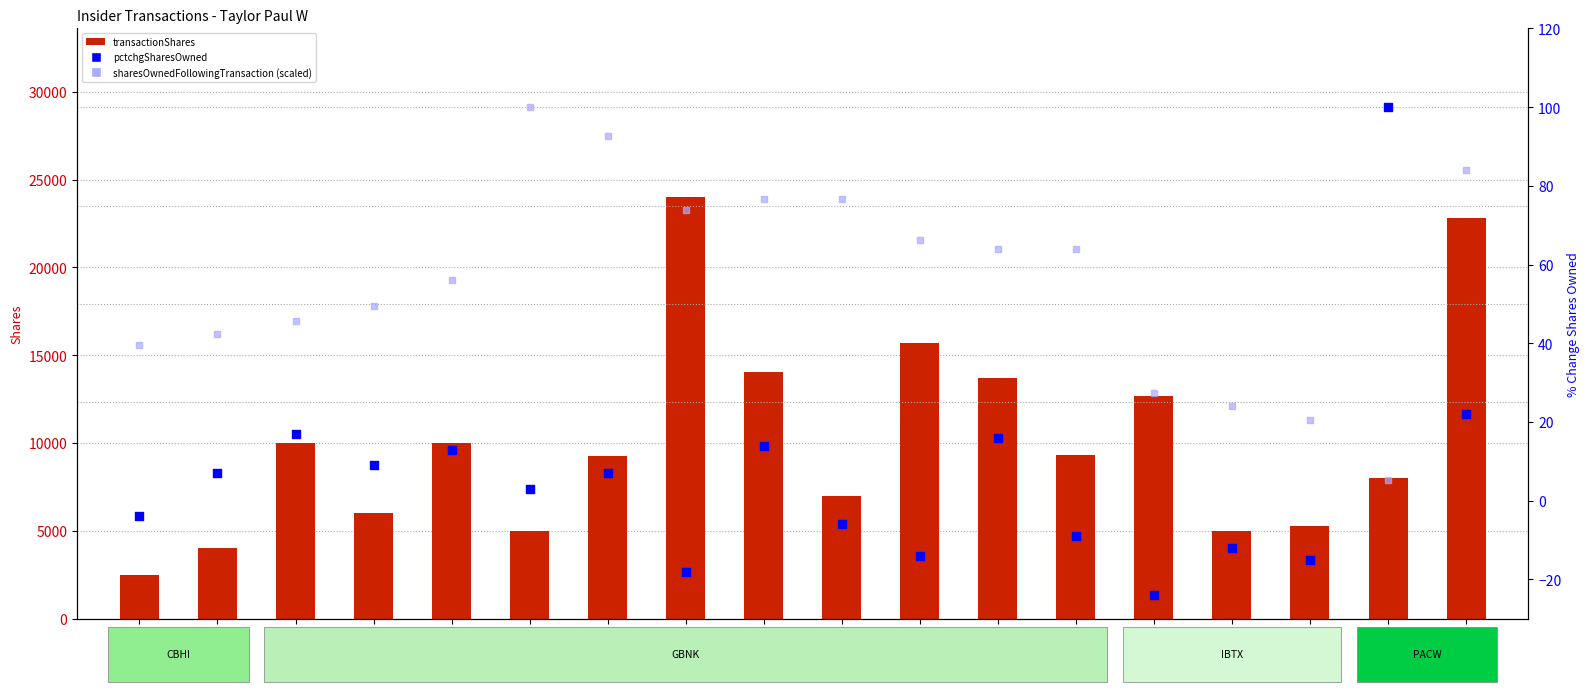

Is the value of transactionShares at 2019-05-02 greater than the value of sharesOwnedFollowingTransaction (scaled) at 2022-06-06?

Yes